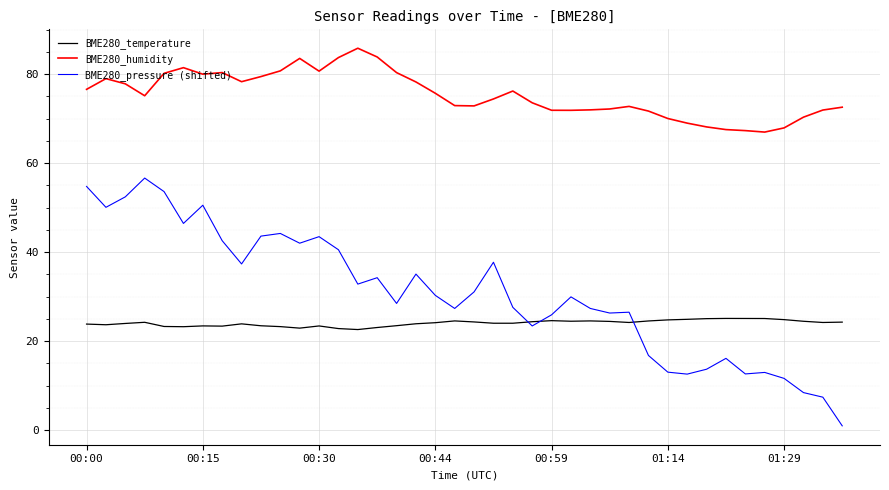

True or false: BME280_pressure (shifted) and BME280_humidity cross at least once.

False